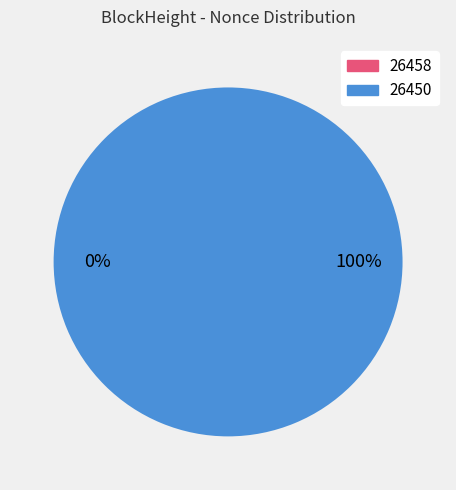

How many segments does this pie chart have?

2